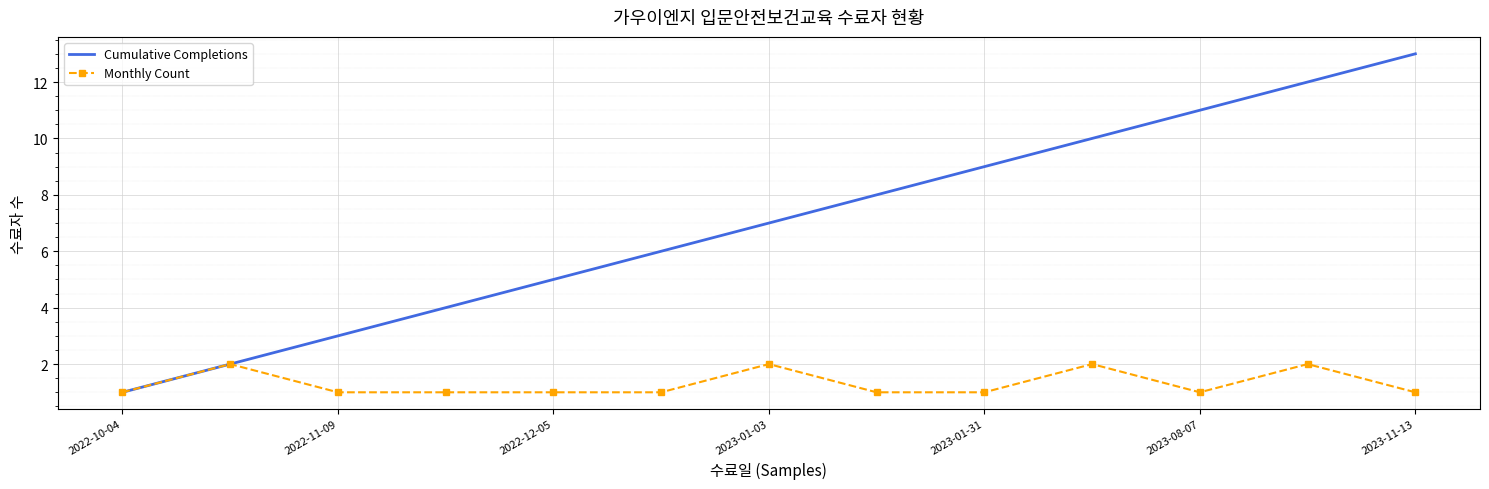

Which series has the largest total across all categories?

Cumulative Completions